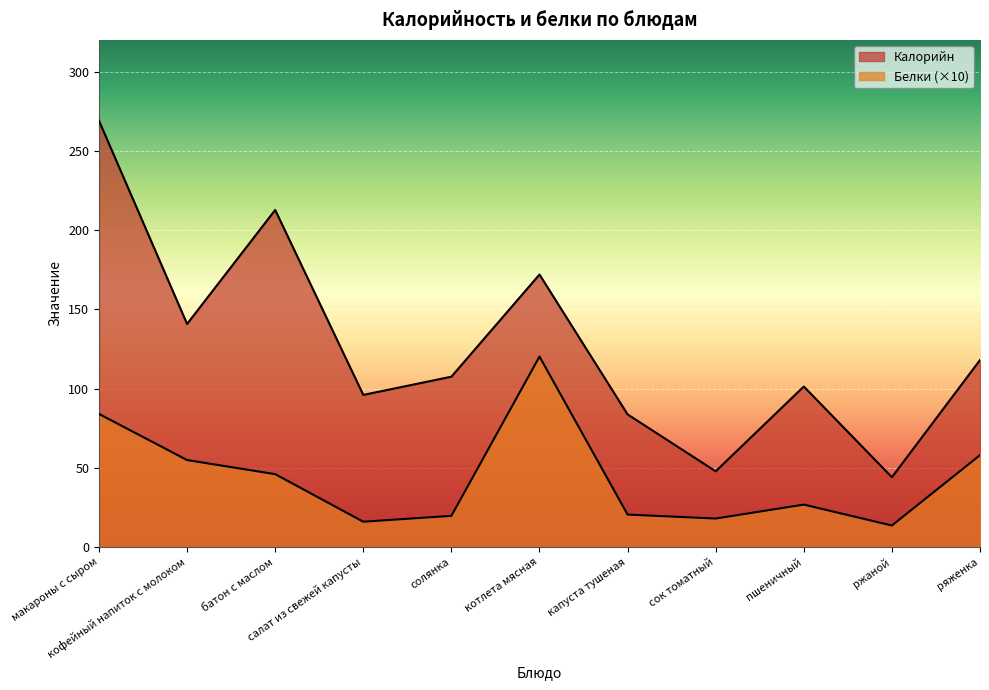

Reading left to right, transcribe all the data shown in this chart.

Калорийн: макароны с сыром=269.0	кофейный напиток с молоком=140.8	батон с маслом=212.7	салат из свежей капусты=96.0	солянка=107.5	котлета мясная=171.9	капуста тушеная=83.7	сок томатный=47.8	пшеничный=101.3	ржаной=44.1	ряженка=118.0
Белки: макароны с сыром=84.0	кофейный напиток с молоком=54.9	батон с маслом=46.0	салат из свежей капусты=16.0	солянка=19.7	котлета мясная=120.2	капуста тушеная=20.5	сок томатный=18.0	пшеничный=26.8	ржаной=13.6	ряженка=58.0